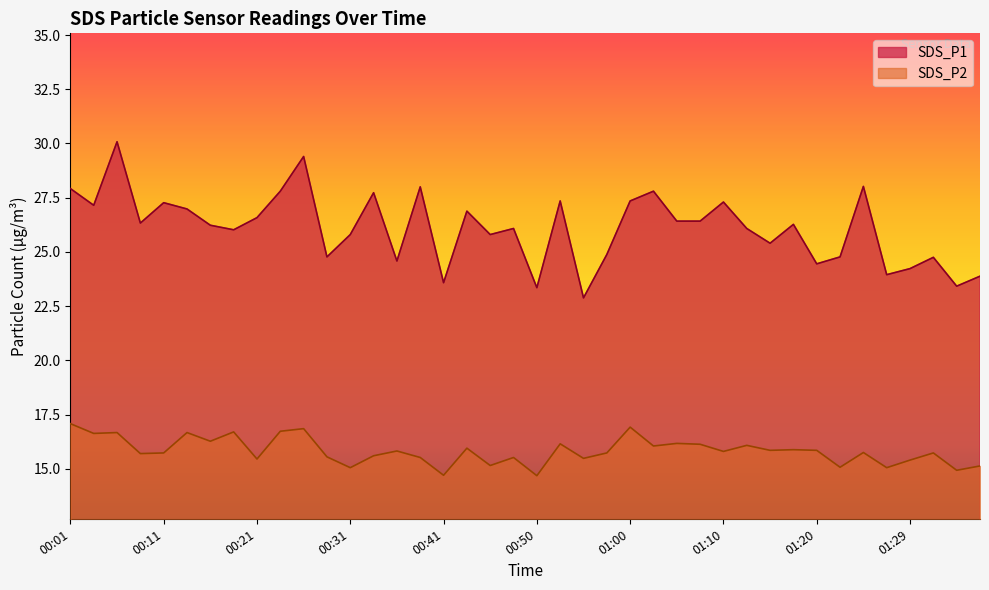

Rank the categories by SDS_P1 value from highest to lowest.

00:06, 00:26, 01:24, 00:38, 00:01, 00:23, 01:03, 00:33, 00:53, 01:00, 01:10, 00:11, 00:04, 00:13, 00:43, 00:21, 01:05, 01:07, 00:08, 01:17, 00:16, 00:48, 01:12, 00:18, 00:31, 00:45, 01:15, 00:58, 00:28, 01:22, 01:32, 00:36, 01:20, 01:29, 01:27, 01:37, 00:41, 01:34, 00:50, 00:55